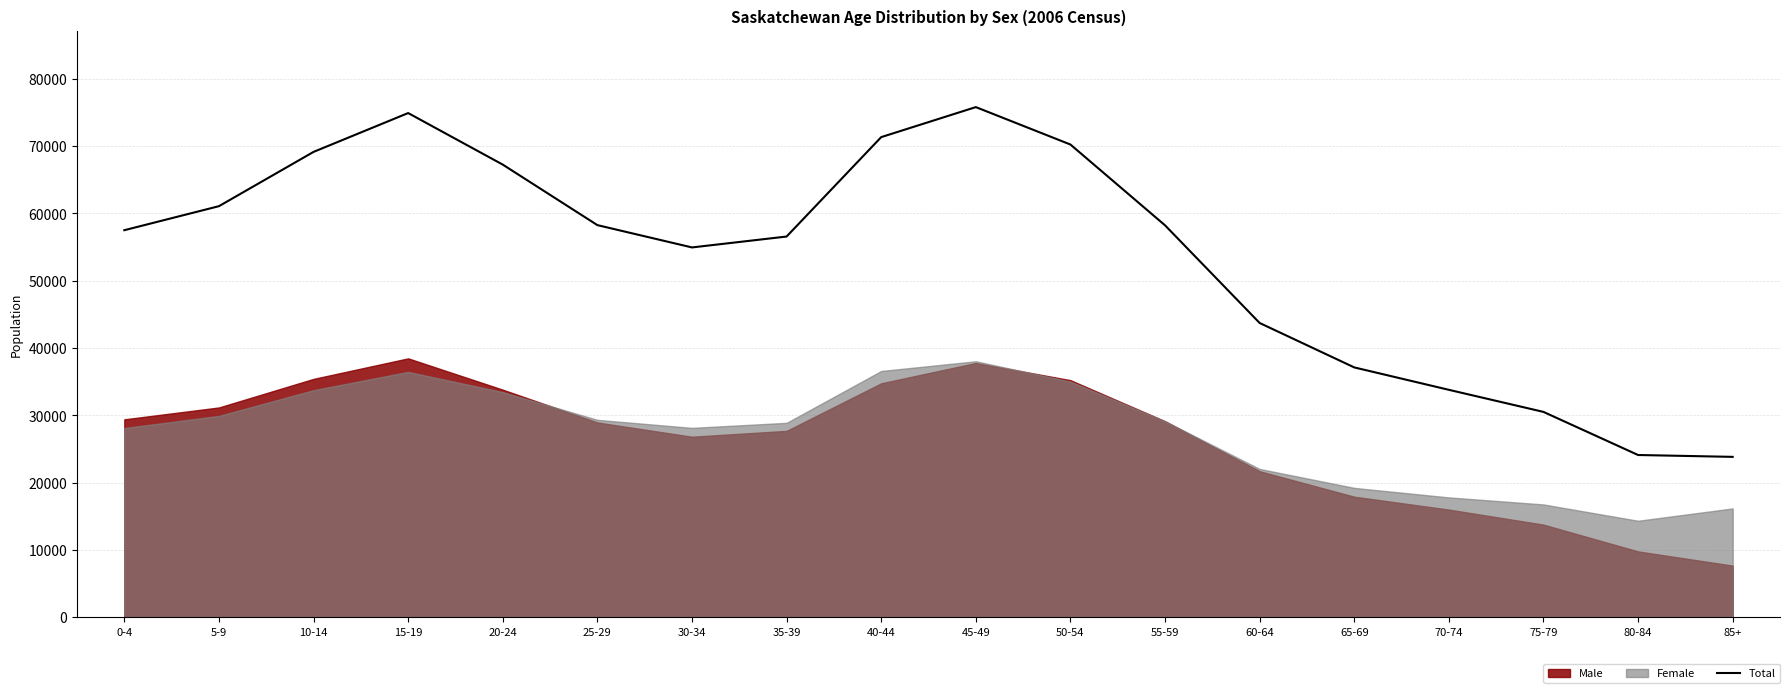

Is it true that the value at 50-54 is 70225?

True